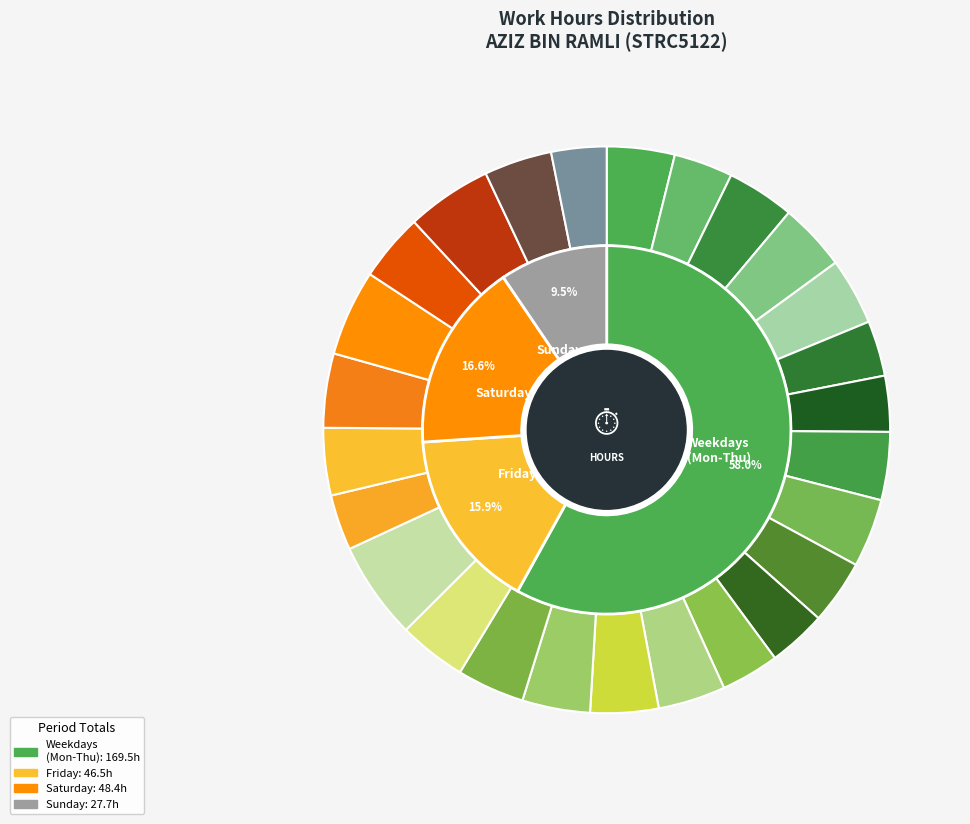

To the nearest percent, what portion does 28-Thu represent?

4%